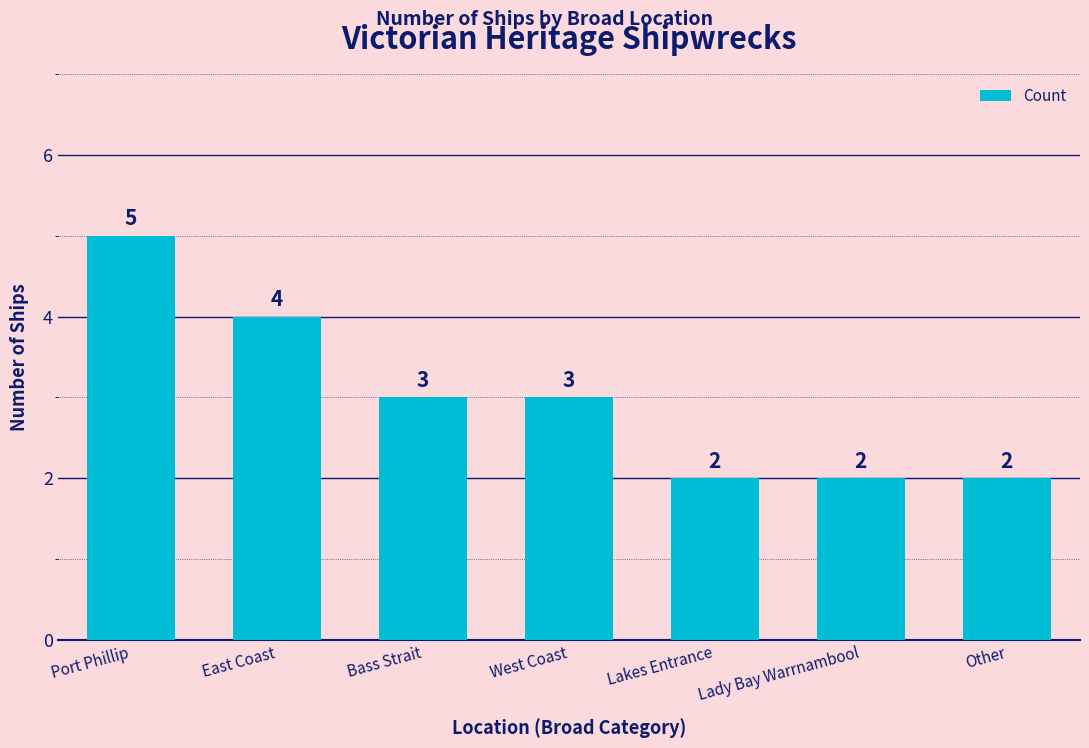

At which label does the data first exceed 3?

Port Phillip